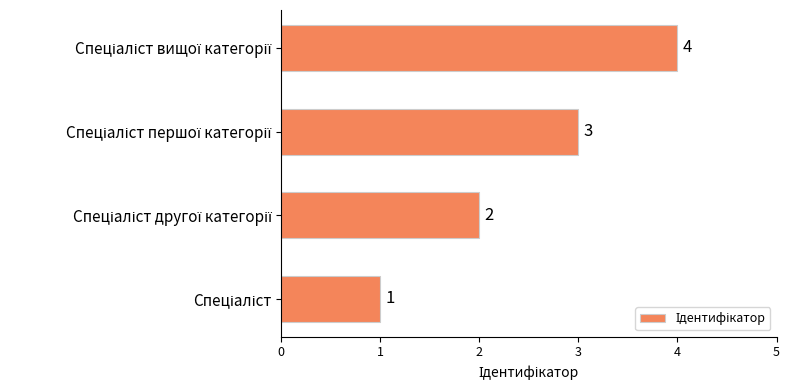

Count the values in the range 2 to 4.

3